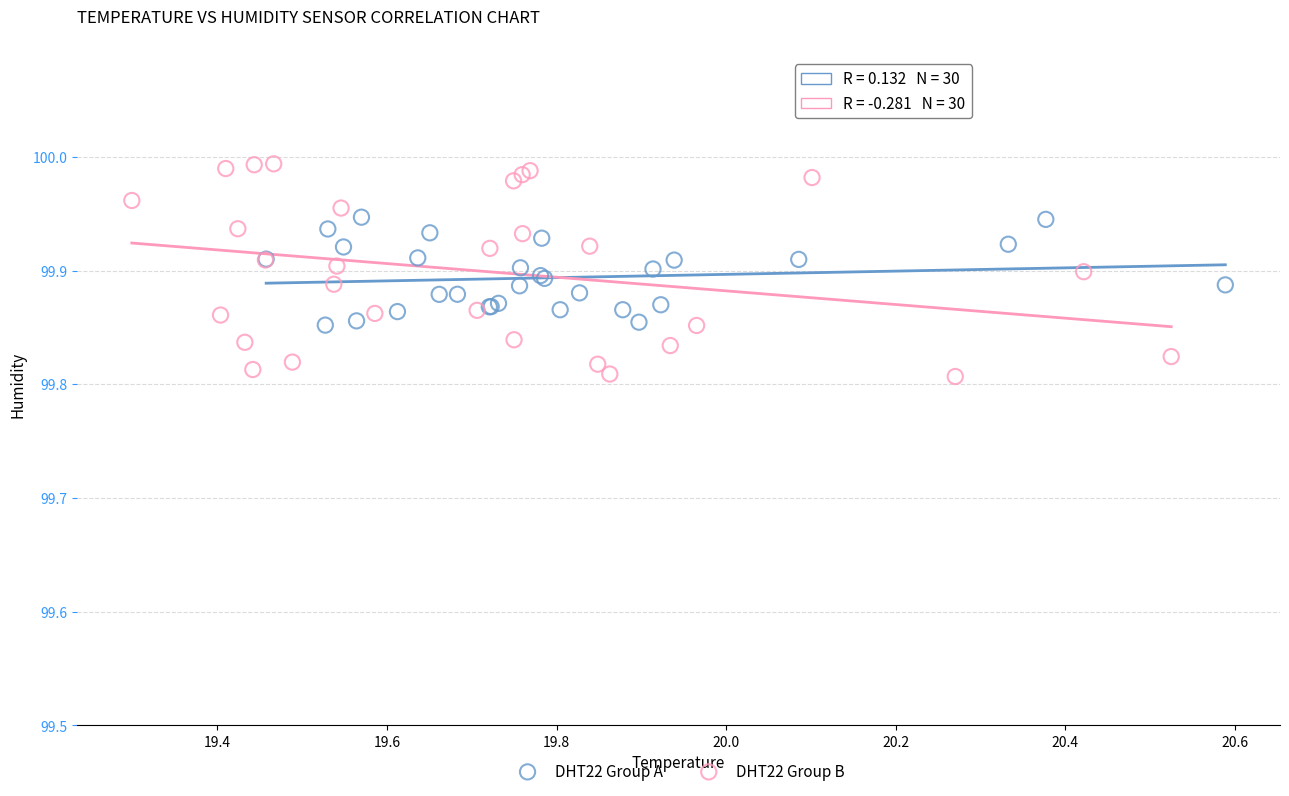

Which series contains the highest Y value?

DHT22 Group B